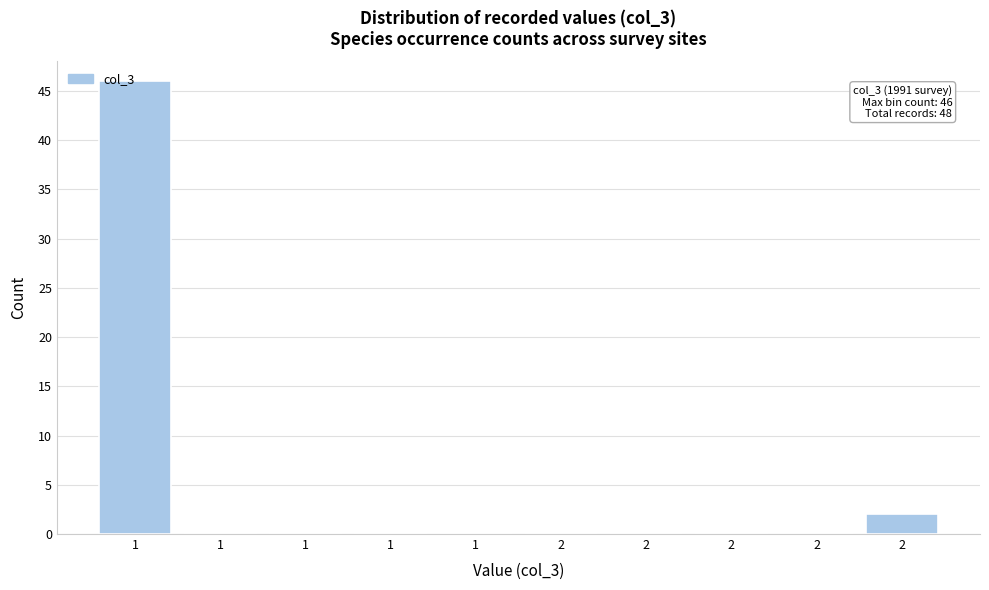

How many distinct data groups are displayed?

1